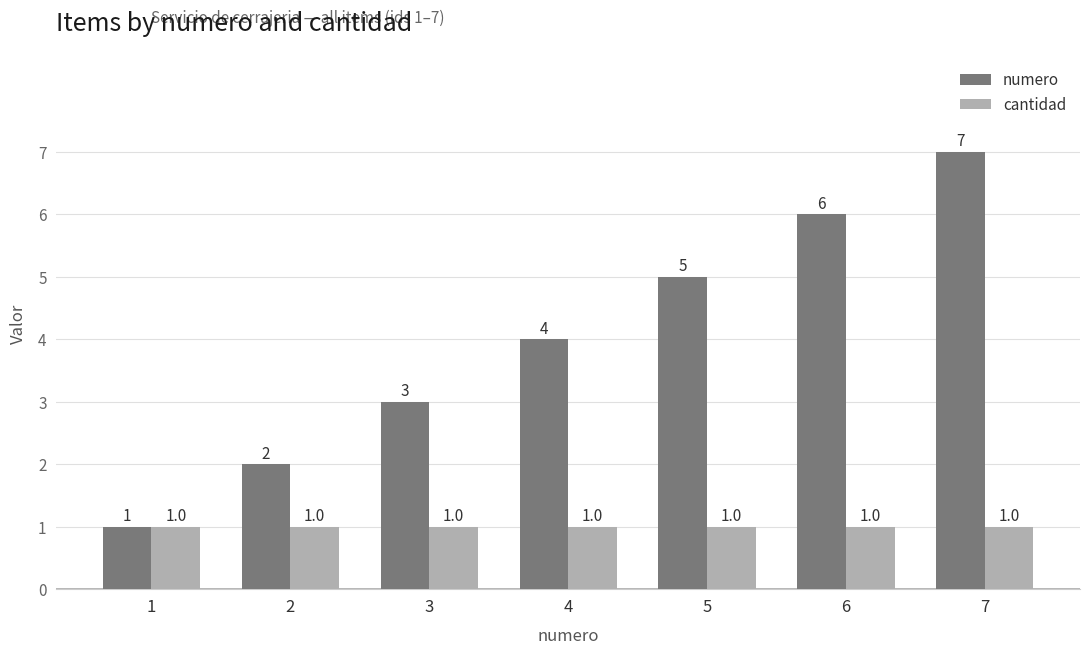

What is the value of the cantidad bar at the 1st from the left?

1